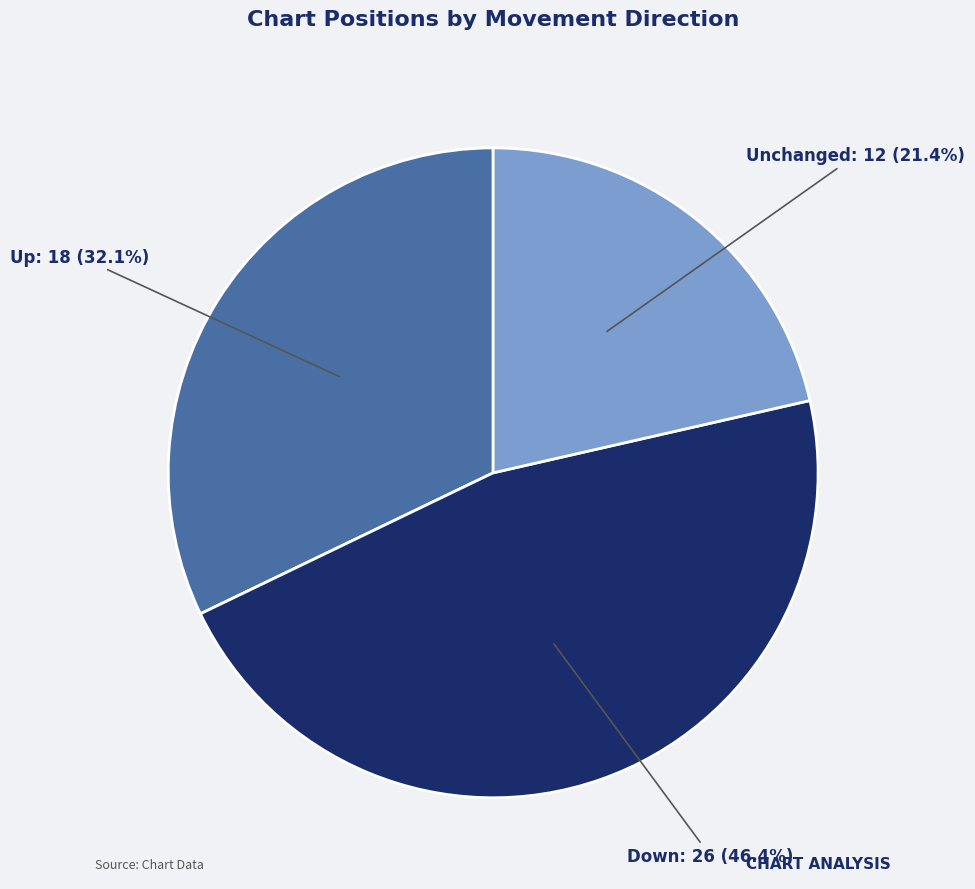

What is the ratio of the value at Up to the value at Unchanged?

1.5